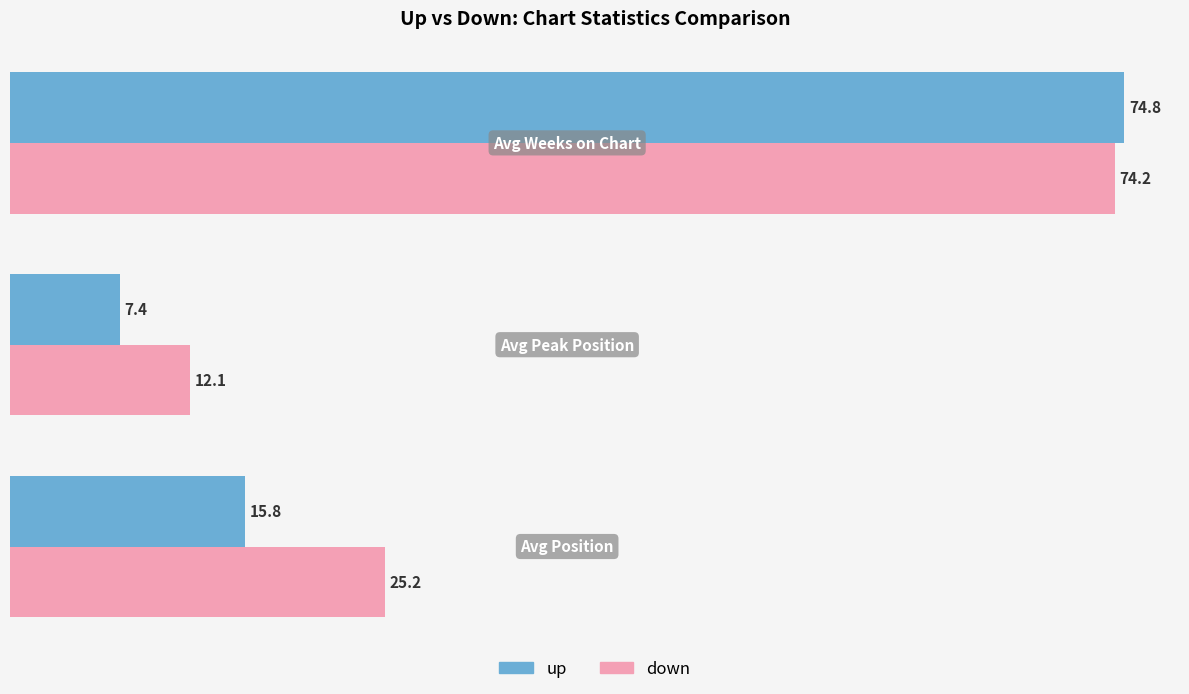

Rank the series by their maximum value, from highest to lowest.

up, down